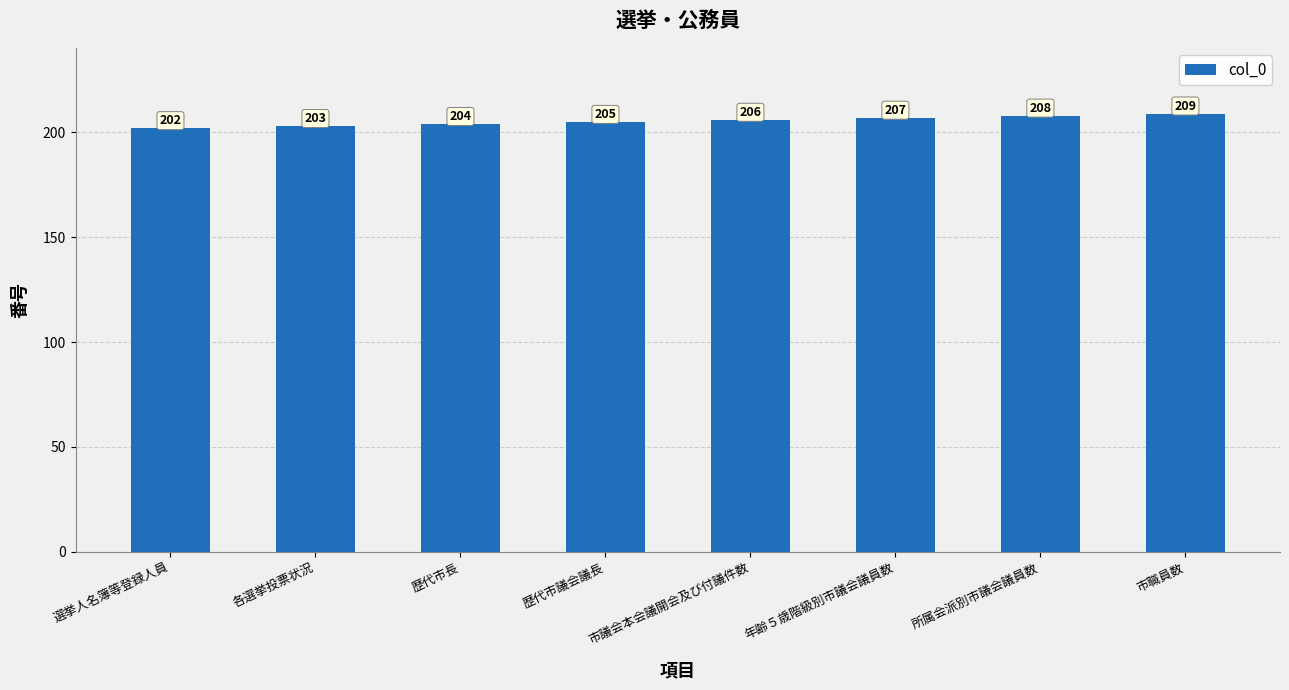

Reading right to left, extract all data points from this chart.

市職員数=209	所属会派別市議会議員数=208	年齢５歳階級別市議会議員数=207	市議会本会議開会及び付議件数=206	歴代市議会議長=205	歴代市長=204	各選挙投票状況=203	選挙人名簿等登録人員=202